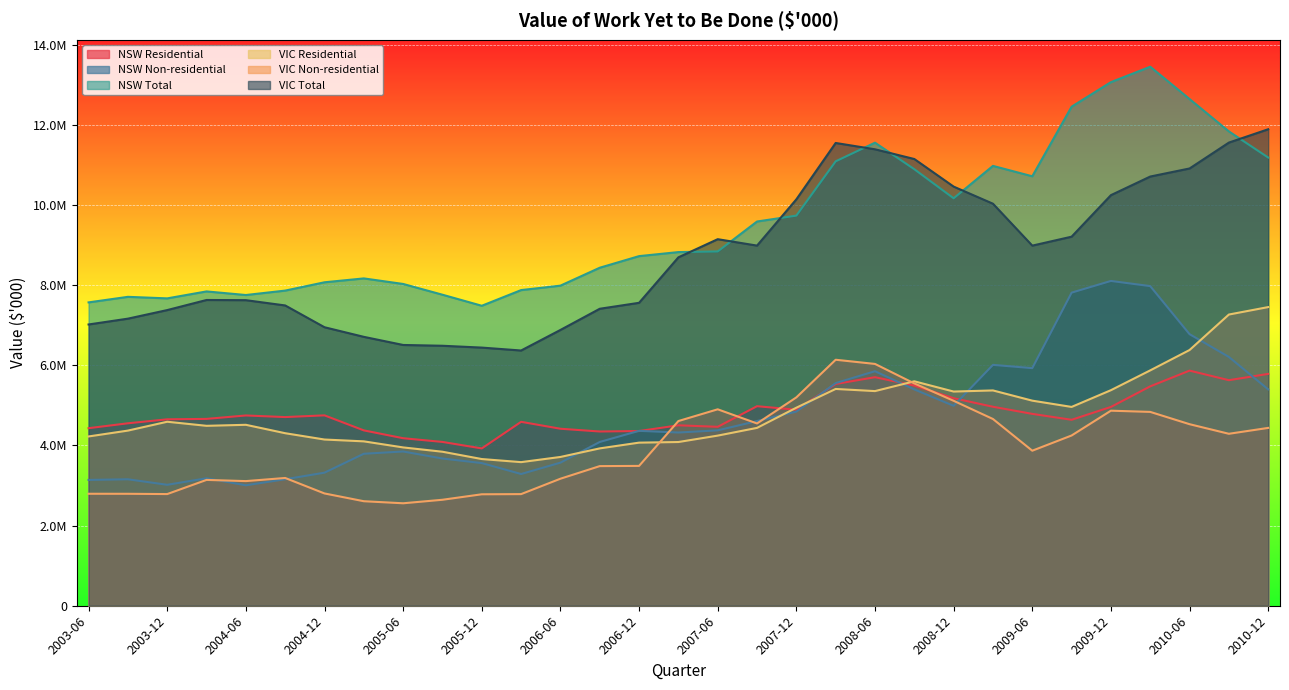

Reading left to right, what are all the values shown in this chart?

NSW Residential: 4430021	4551864	4651005	4661675	4747148	4707087	4749906	4374864	4179773	4086822	3924897	4588681	4416059	4347127	4358769	4501721	4464053	4978324	4890445	5532670	5702160	5494054	5177570	4964551	4787061	4639363	4960300	5473907	5866292	5627268	5784679
NSW Non-residential: 3138714	3155229	3017700	3180406	3005271	3155605	3320282	3791888	3848621	3673064	3559407	3286609	3570216	4086114	4363972	4321956	4375646	4608078	4843127	5555646	5851231	5397373	4988388	6009605	5927923	7811655	8103634	7974655	6775678	6207435	5397726
NSW Total: 7568735	7707093	7668705	7842081	7752419	7862691	8070188	8166751	8028395	7759885	7484304	7875290	7986275	8433242	8722741	8823677	8839699	9586402	9733572	11088316	11553390	10891427	10165958	10974156	10714984	12451019	13063934	13448562	12641970	11834702	11182404
VIC Residential: 4223660	4369631	4590667	4488978	4514243	4304546	4146977	4101255	3949922	3842361	3659993	3582930	3711942	3925875	4069250	4084516	4244577	4437393	4941167	5408621	5355167	5599589	5344026	5371706	5116700	4960394	5377895	5872267	6380159	7265404	7451363
VIC Non-residential: 2793769	2793042	2786097	3139527	3109702	3187710	2801409	2607579	2556286	2644040	2780673	2785039	3169062	3483553	3488789	4608261	4900845	4547953	5198229	6137338	6033114	5546106	5113381	4658867	3868089	4247459	4866316	4836207	4529453	4290184	4436841
VIC Total: 7017429	7162673	7376764	7628506	7623945	7492256	6948385	6708834	6506207	6486401	6440666	6367969	6881005	7409428	7558039	8692777	9145422	8985346	10139396	11545960	11388281	11145694	10457406	10030573	8984789	9207853	10244212	10708474	10909612	11555588	11888205